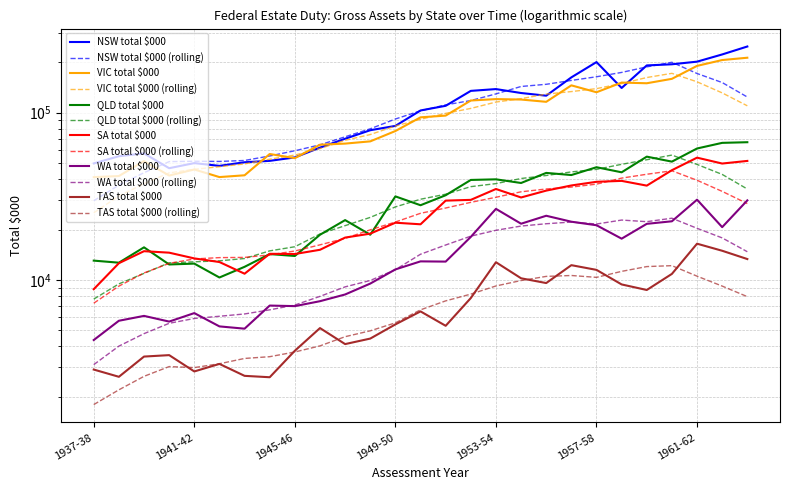

What is the total value across all series at 1937-38?

120097.2